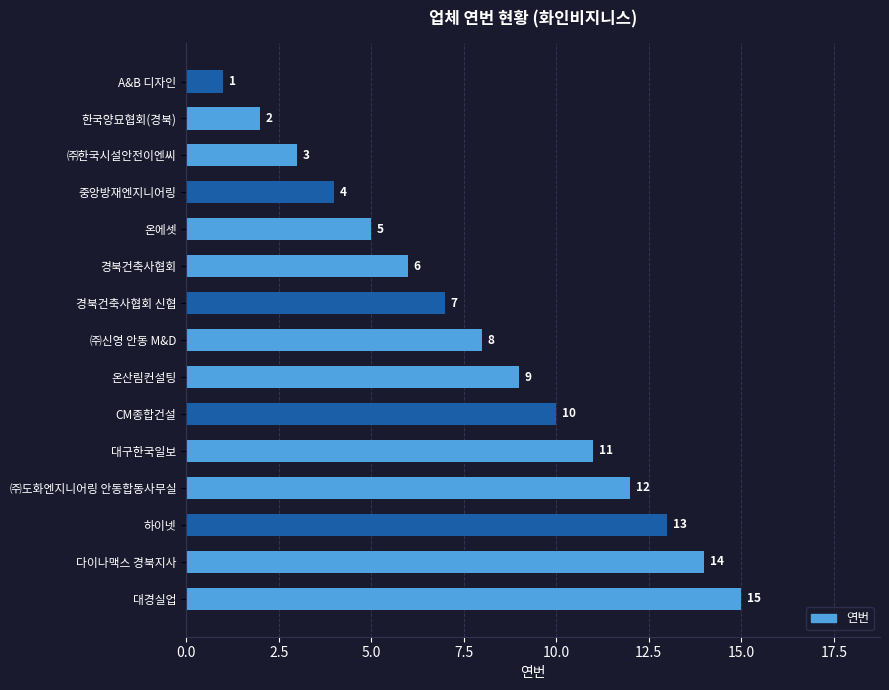

Where is the data nearest to the value 8?

㈜신영 안동 M&D